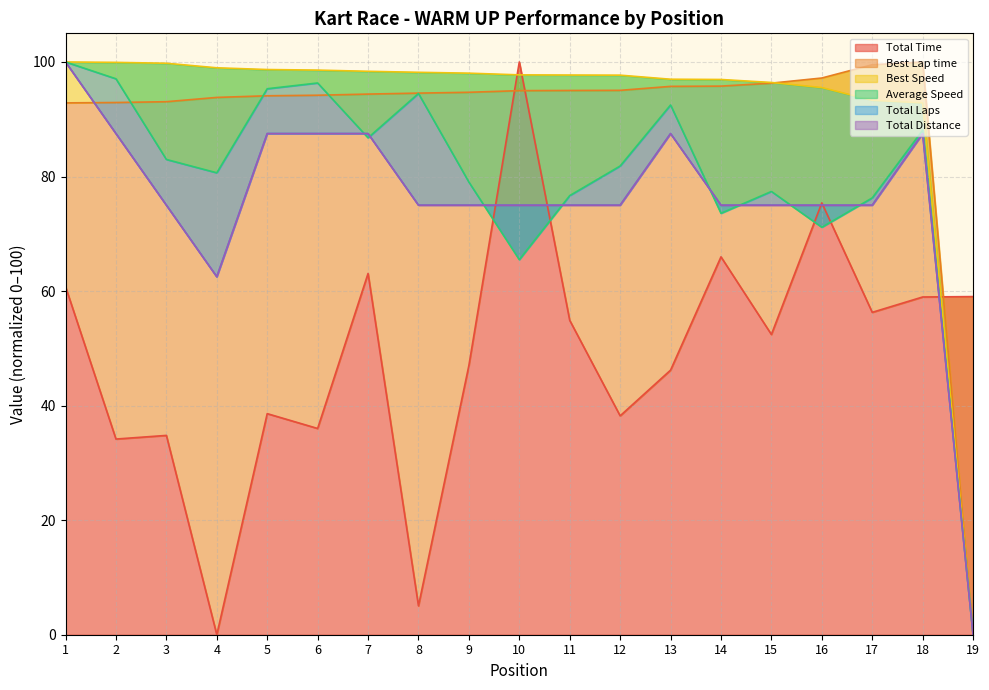

What is the approximate value of Best Lap time at 2?

92.9